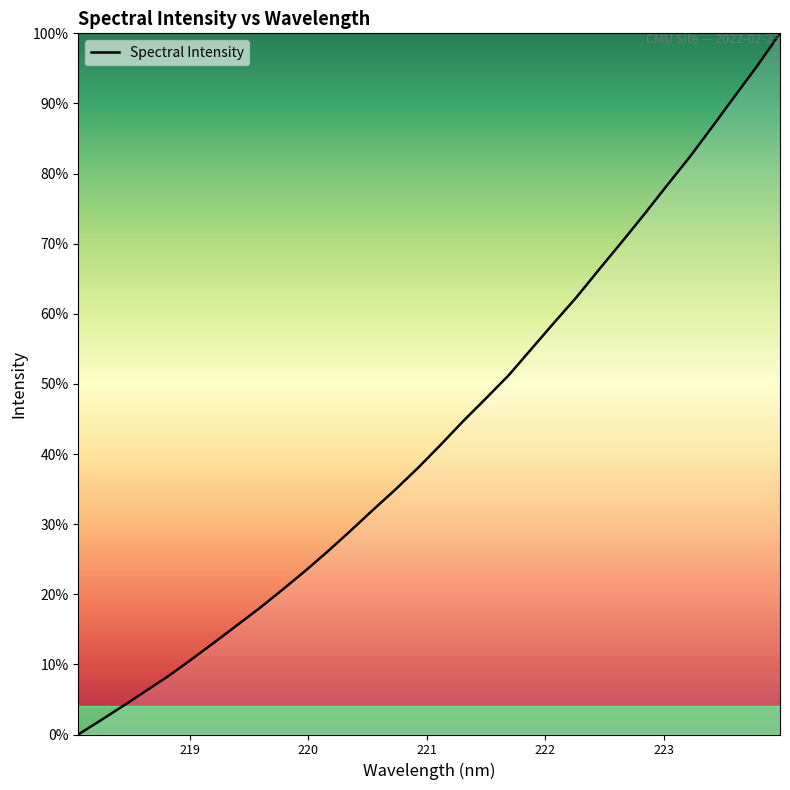

What is the greatest value displayed?

100.0